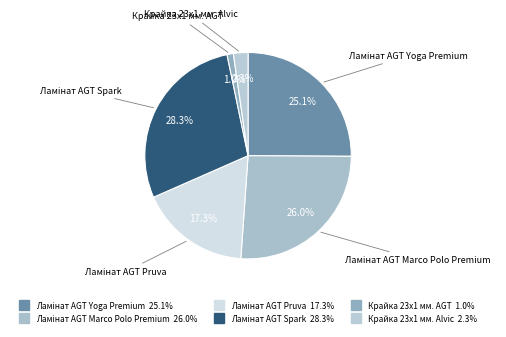

Combined, do Крайка 23x1 мм. Alvic and Крайка 23x1 мм. AGT account for over 50%?

No